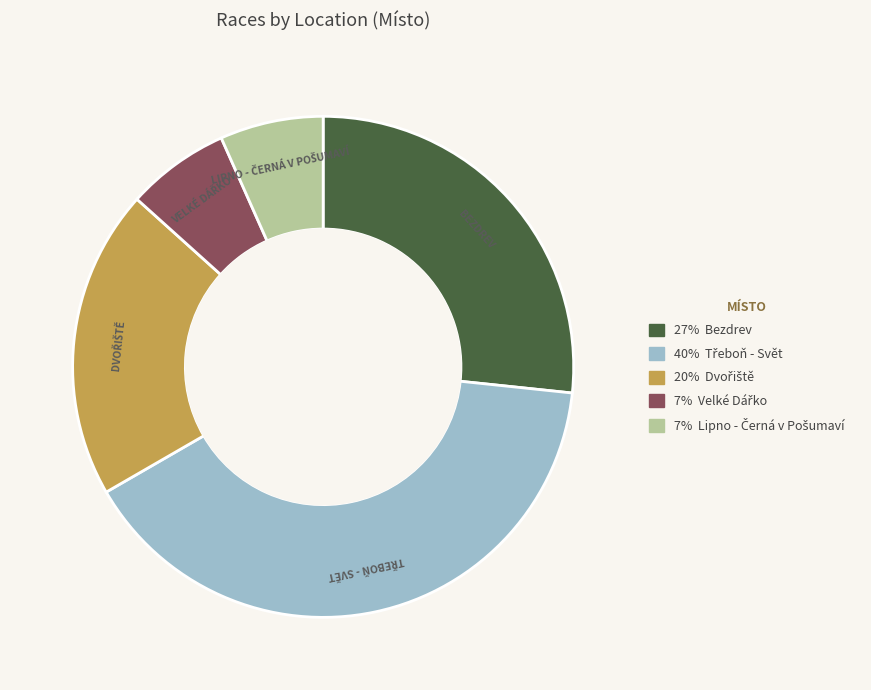

Is it true that Lipno - Černá v Pošumaví is 7% of the pie?

True